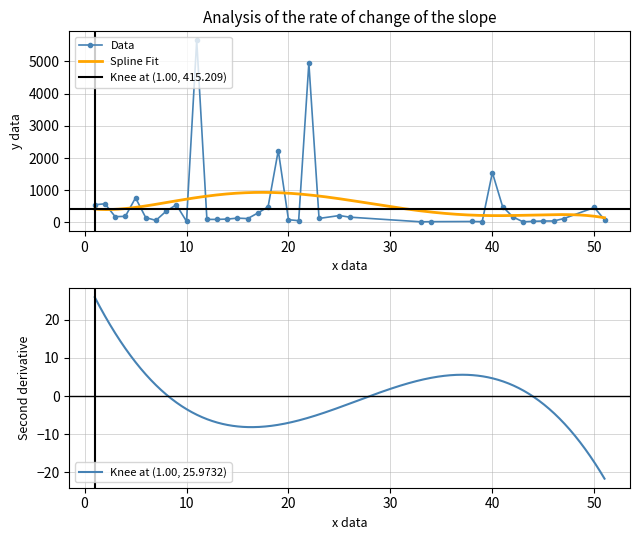

Which label corresponds to the smallest value in the chart?

33